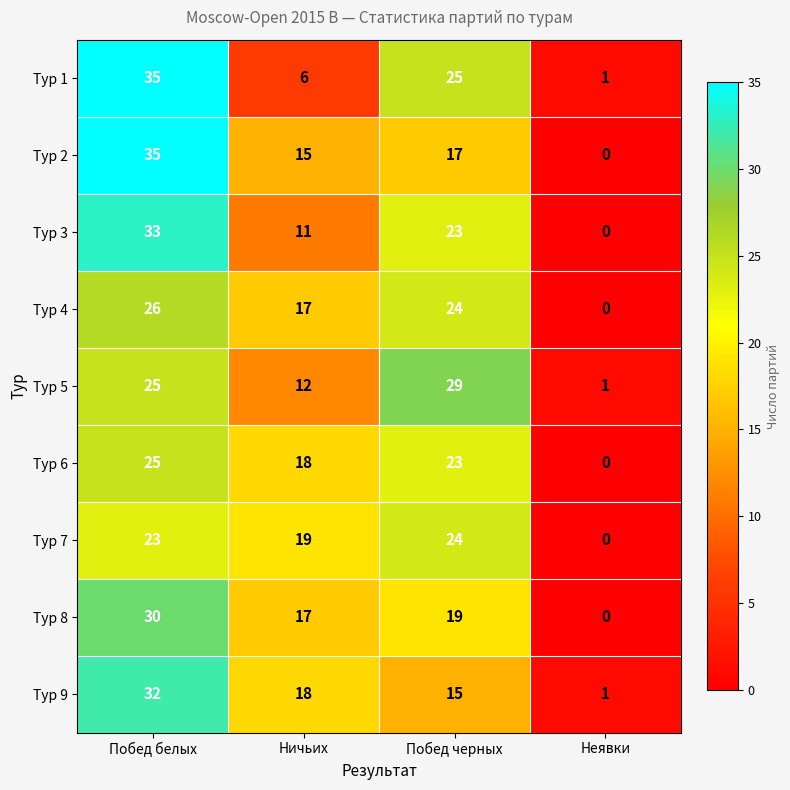

The value of Тур 6 at Ничьих is 18. True or false?

True